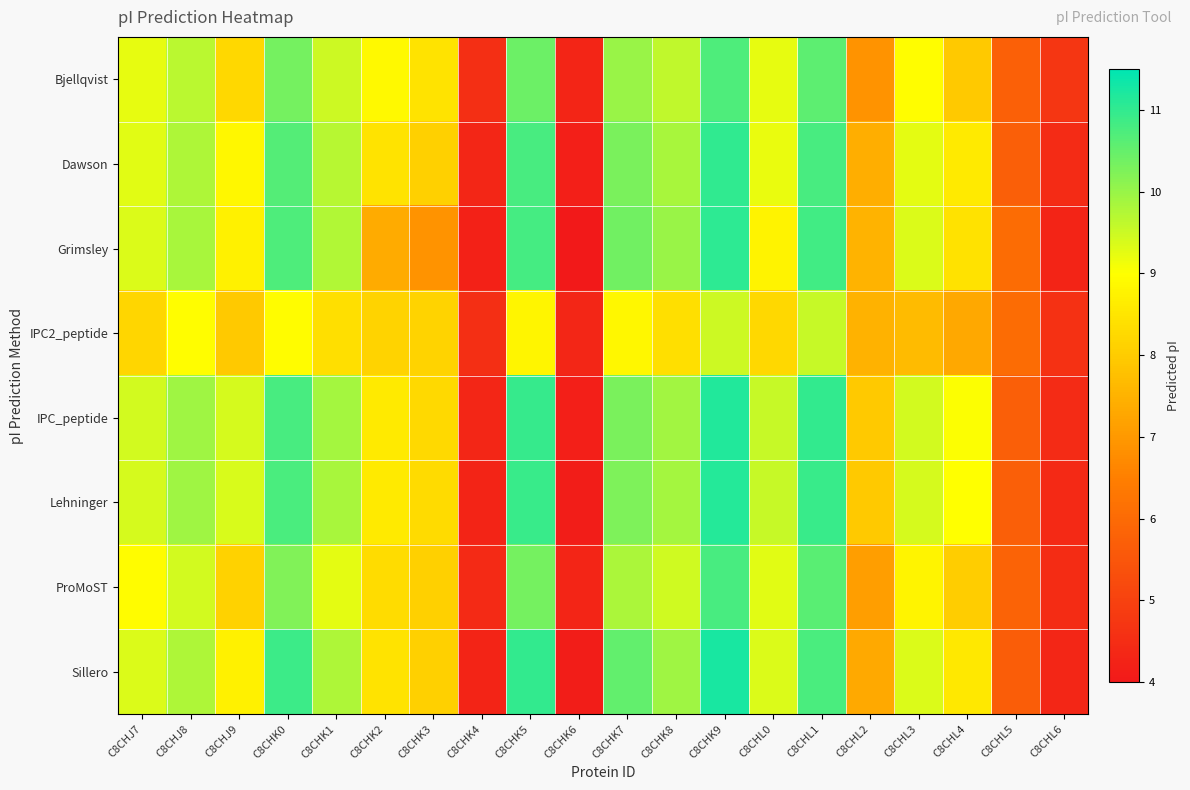

How many categories are shown in the chart?

20